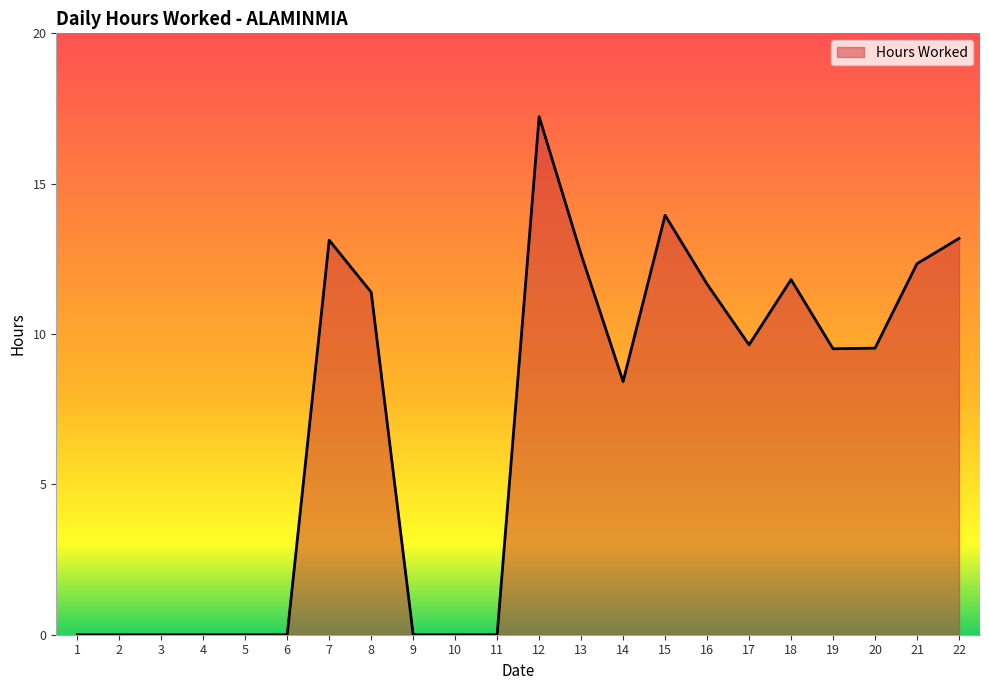

Where is the data nearest to the value 8?

14